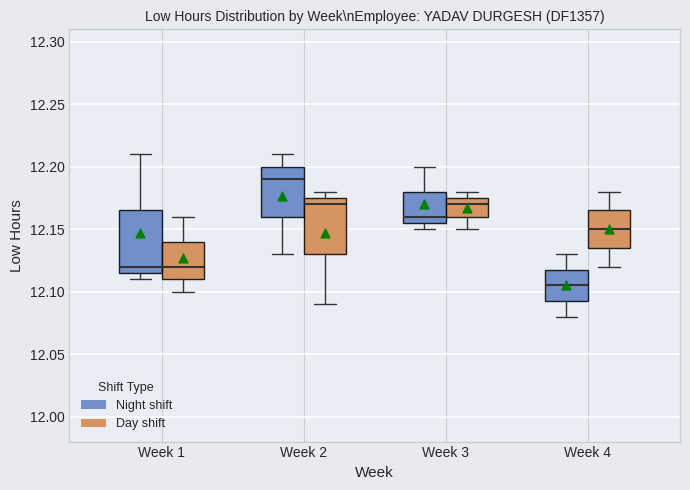

Reading left to right, transcribe this box plot: for each box, give where its median line is, the range the box spans, and where its two whiskers end, as read against the y-axis. The values are not printed on the chart, so give them approximately, as read against the axis.

Week 1 (Night shift): median 12.120, box 12.115 to 12.165, whiskers 12.110 to 12.210
Week 1 (Day shift): median 12.120, box 12.110 to 12.140, whiskers 12.100 to 12.160
Week 2 (Night shift): median 12.190, box 12.160 to 12.200, whiskers 12.130 to 12.210
Week 2 (Day shift): median 12.170, box 12.130 to 12.175, whiskers 12.090 to 12.180
Week 3 (Night shift): median 12.160, box 12.155 to 12.180, whiskers 12.150 to 12.200
Week 3 (Day shift): median 12.170, box 12.160 to 12.175, whiskers 12.150 to 12.180
Week 4 (Night shift): median 12.105, box 12.095 to 12.120, whiskers 12.080 to 12.130
Week 4 (Day shift): median 12.150, box 12.135 to 12.165, whiskers 12.120 to 12.180